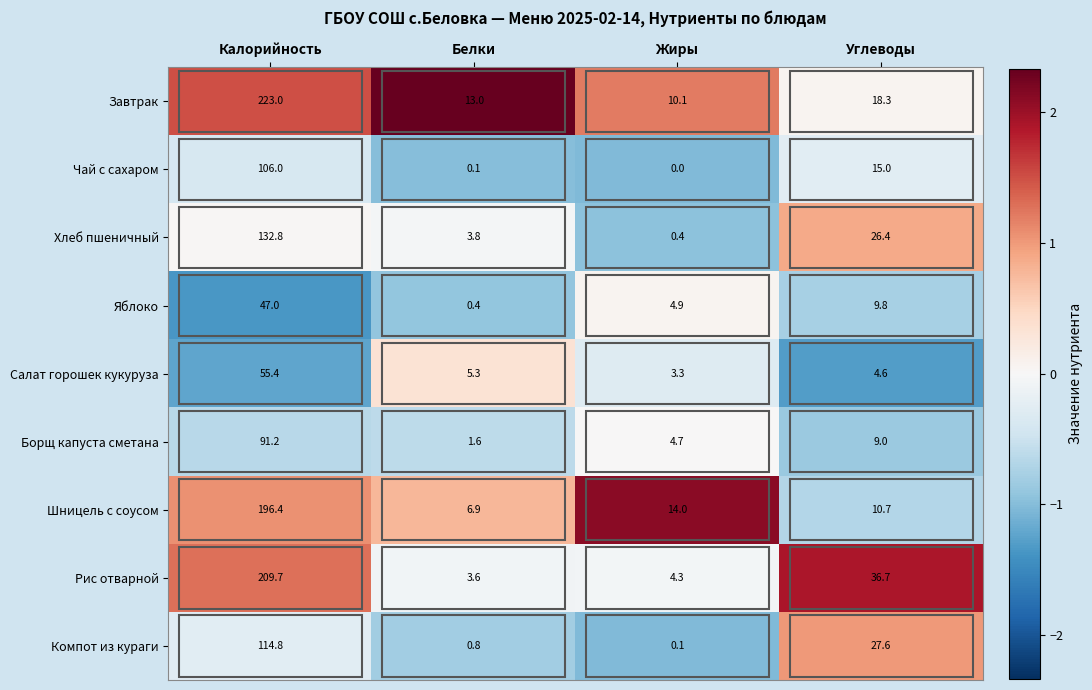

What is the average value of the Хлеб пшеничный series?

40.9